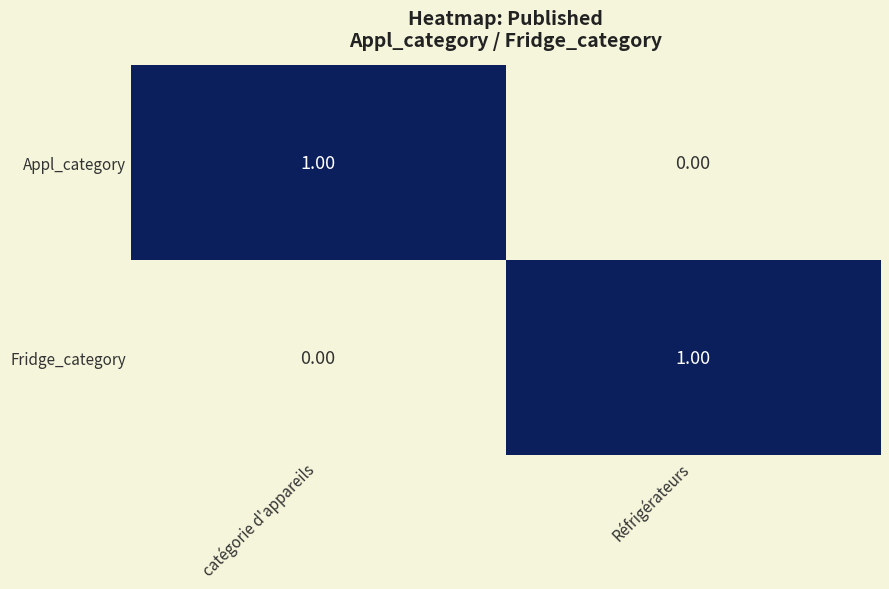

List the labels in order of Appl_category value, smallest first.

Réfrigérateurs, catégorie d'appareils